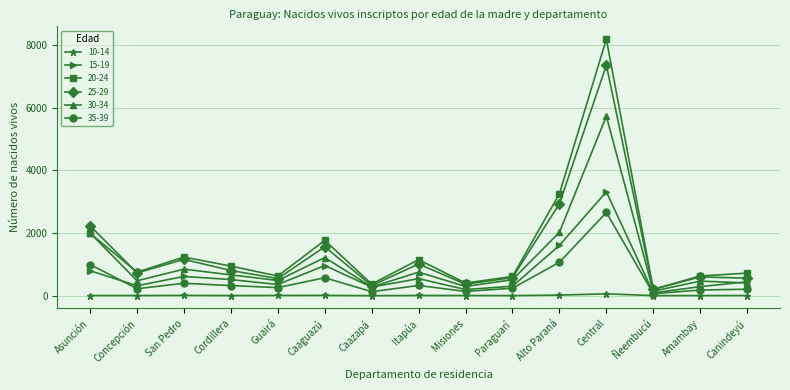

At which label is 15-19 closest to 1700?

Alto Paraná